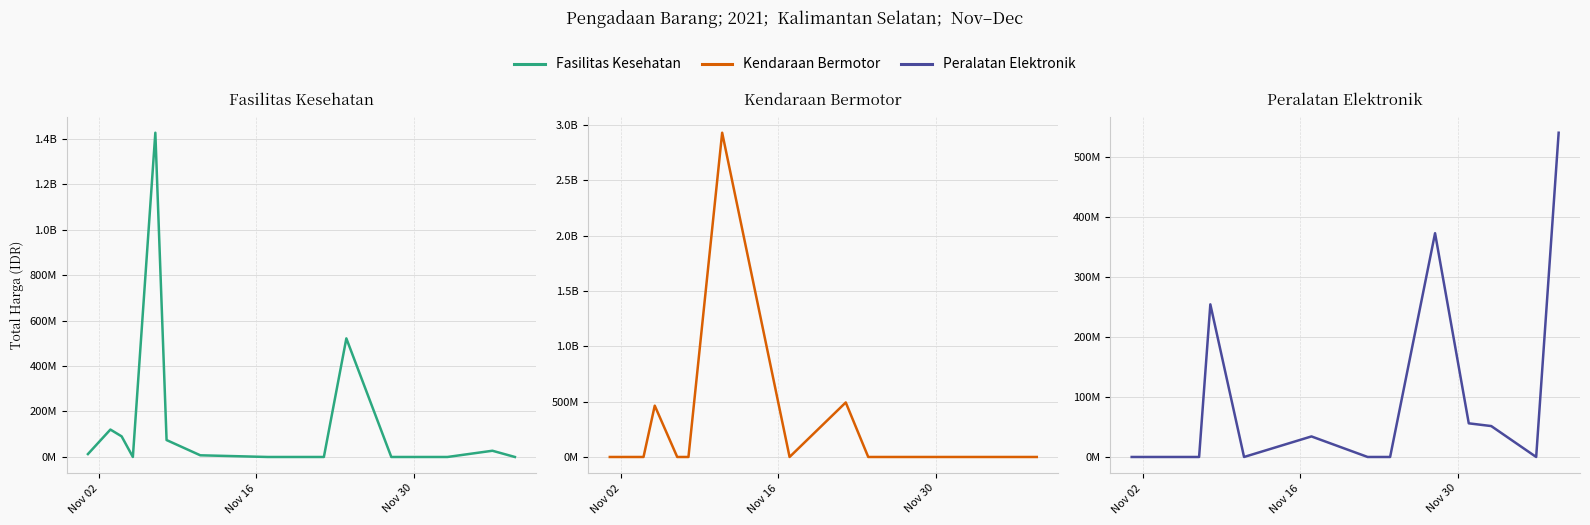

Does the chart have visible grid lines?

Yes